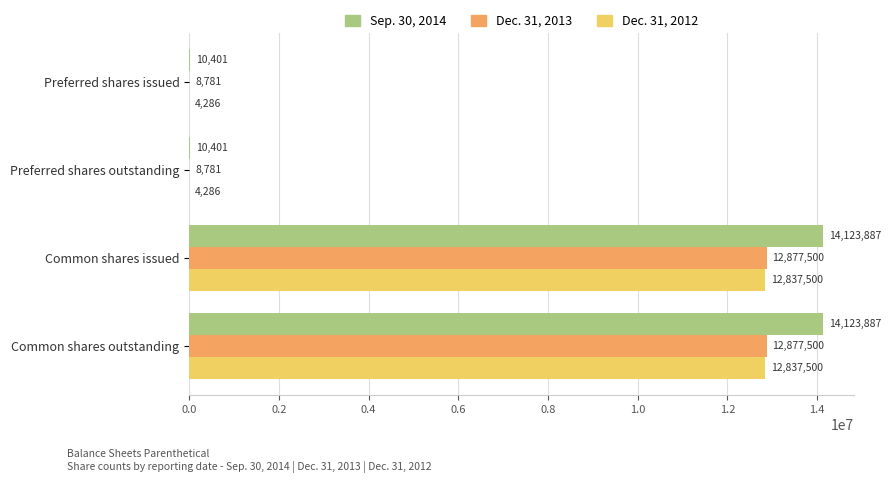

What is the approximate value of Dec. 31, 2013 at Preferred shares outstanding?

8781